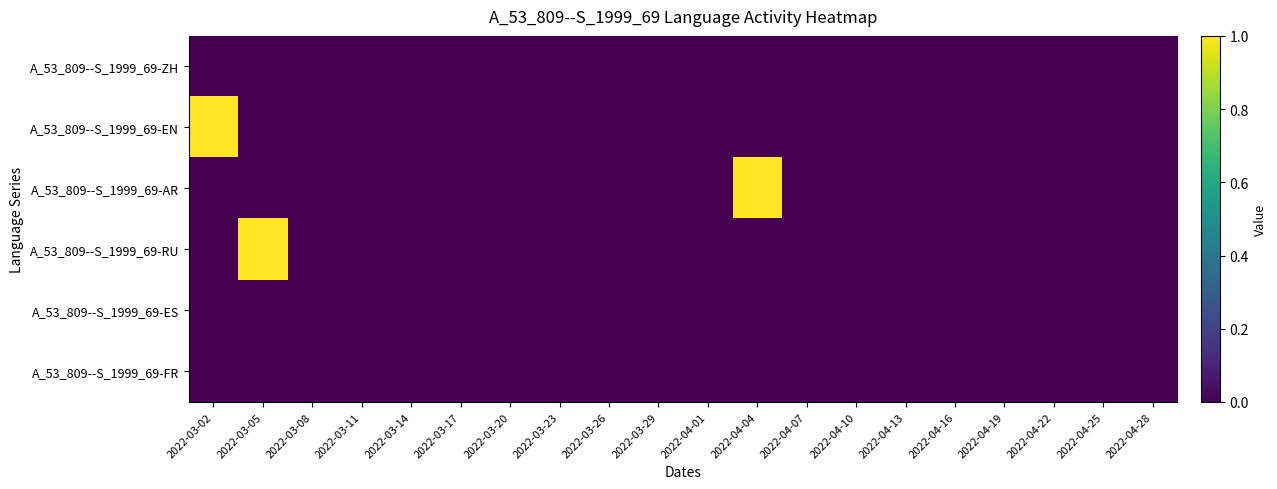

Which series has the widest spread of values?

A_53_809--S_1999_69-EN